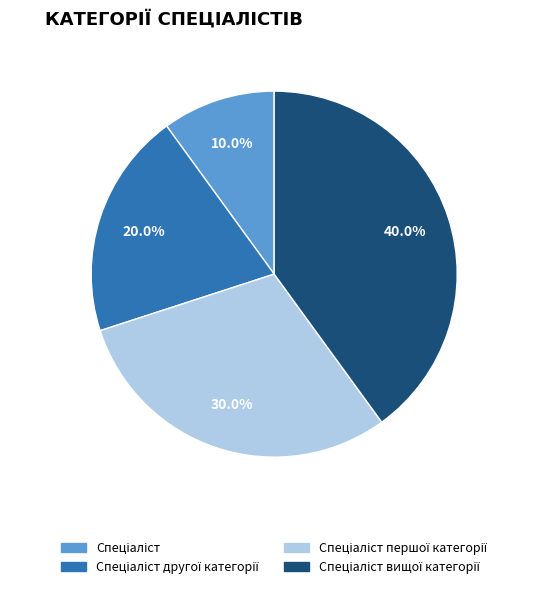

Is there a majority slice in this chart?

No